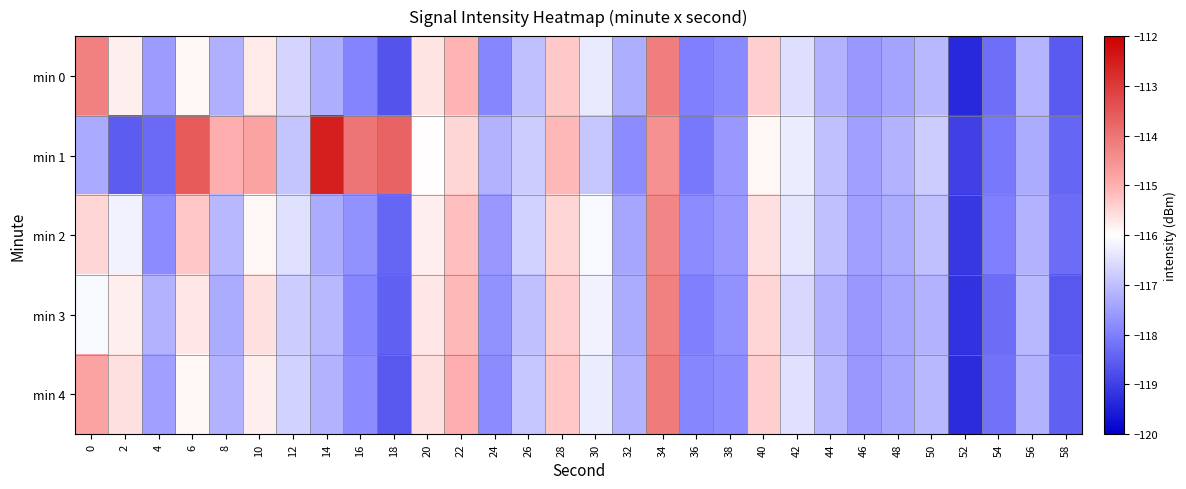

Which series has the largest total across all categories?

min 1